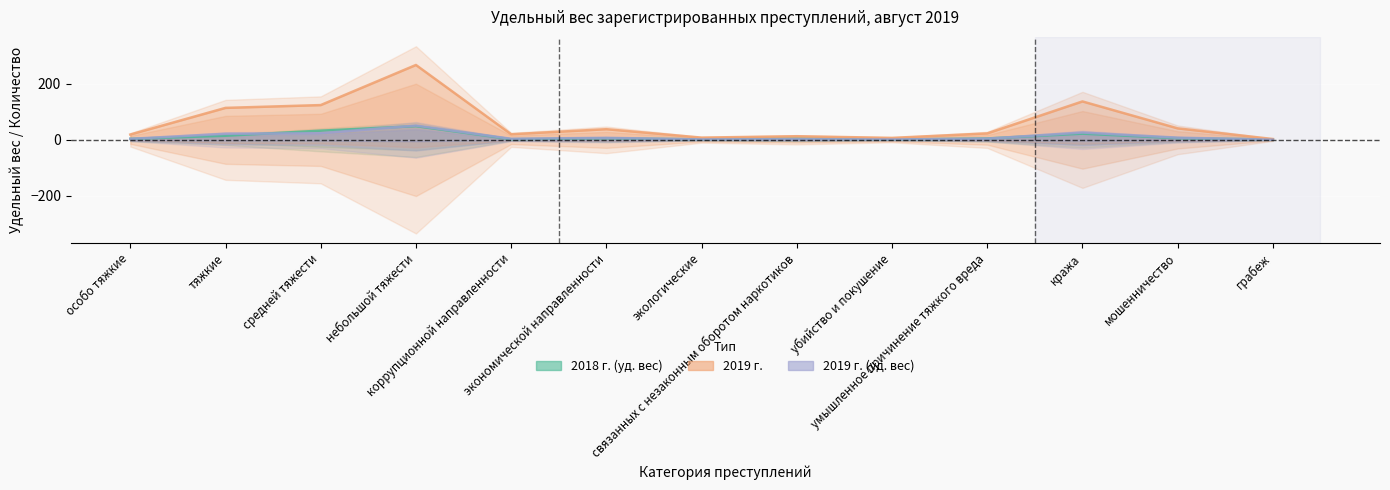

What is the difference between the 2018 г. (уд. вес) values at небольшой тяжести and экологические?

47.2